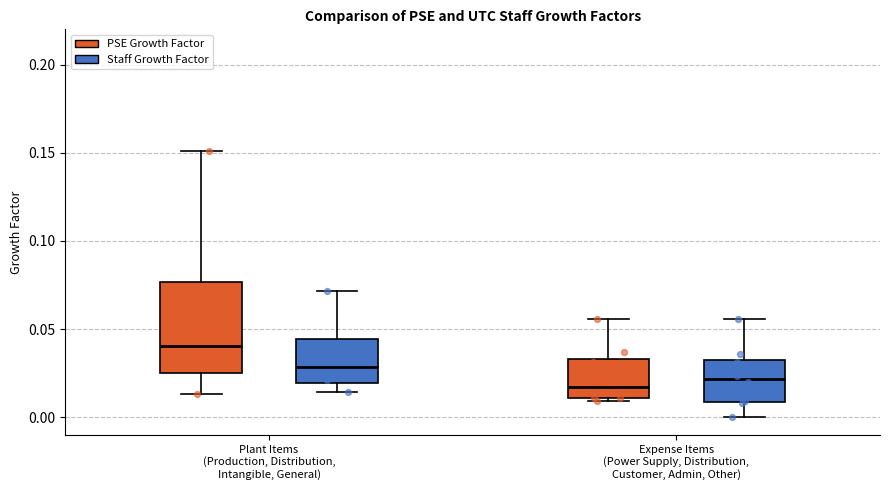

Which box has the highest median line?

Plant Items (Production, Distribution, Intangible, General) (PSE Growth Factor)